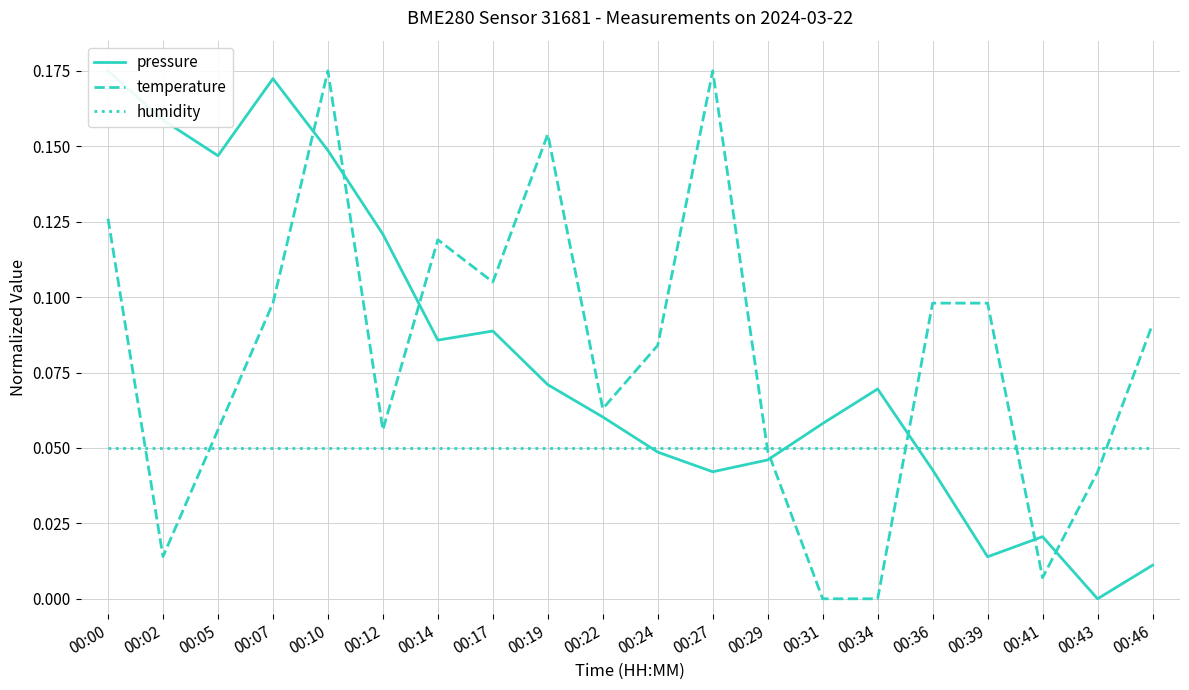

The value of pressure at 00:27 is 0.1. True or false?

False